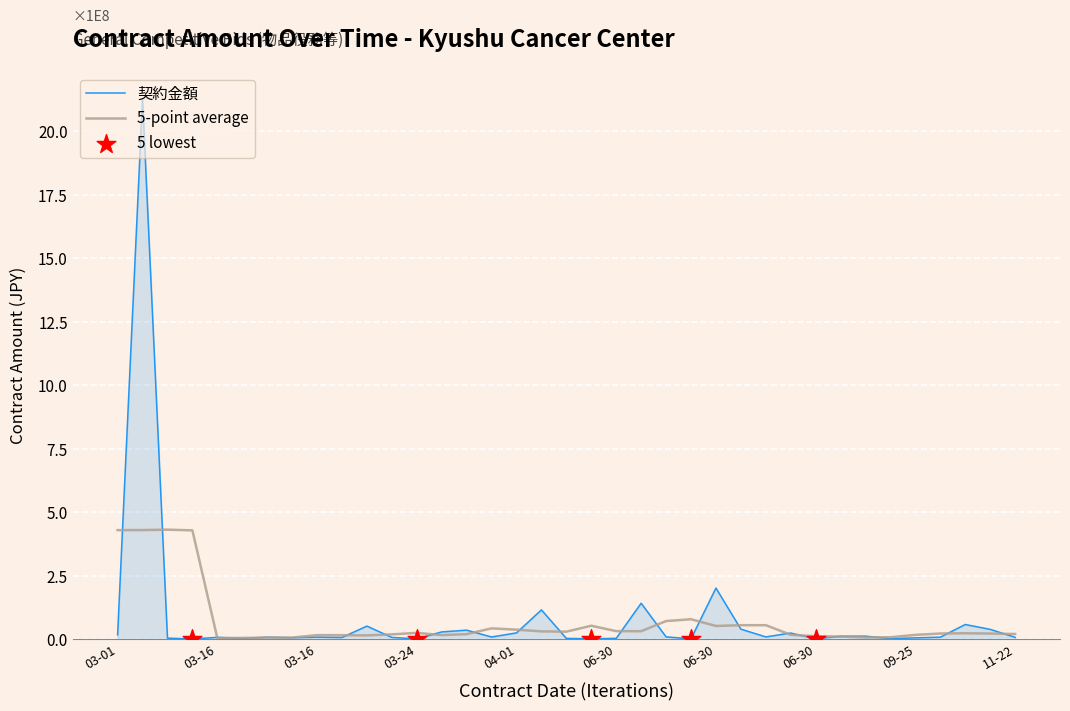

Does the chart have visible grid lines?

Yes